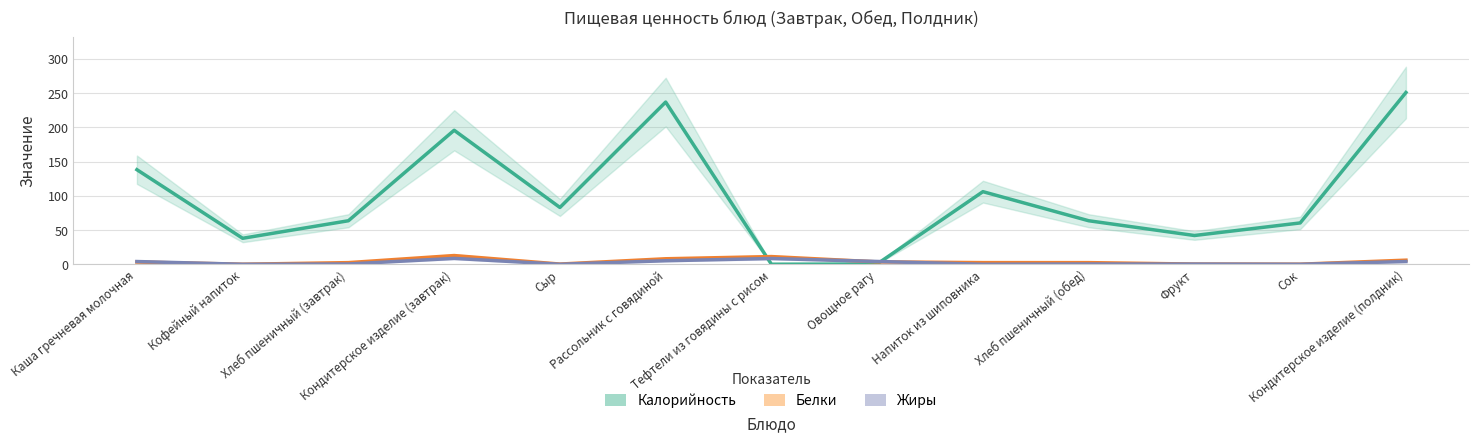

Rank the categories by Белки value from highest to lowest.

Кондитерское изделие (завтрак), Тефтели из говядины с рисом, Рассольник с говядиной, Кондитерское изделие (полдник), Овощное рагу, Каша гречневая молочная, Напиток из шиповника, Хлеб пшеничный (завтрак), Хлеб пшеничный (обед), Сыр, Фрукт, Сок, Кофейный напиток